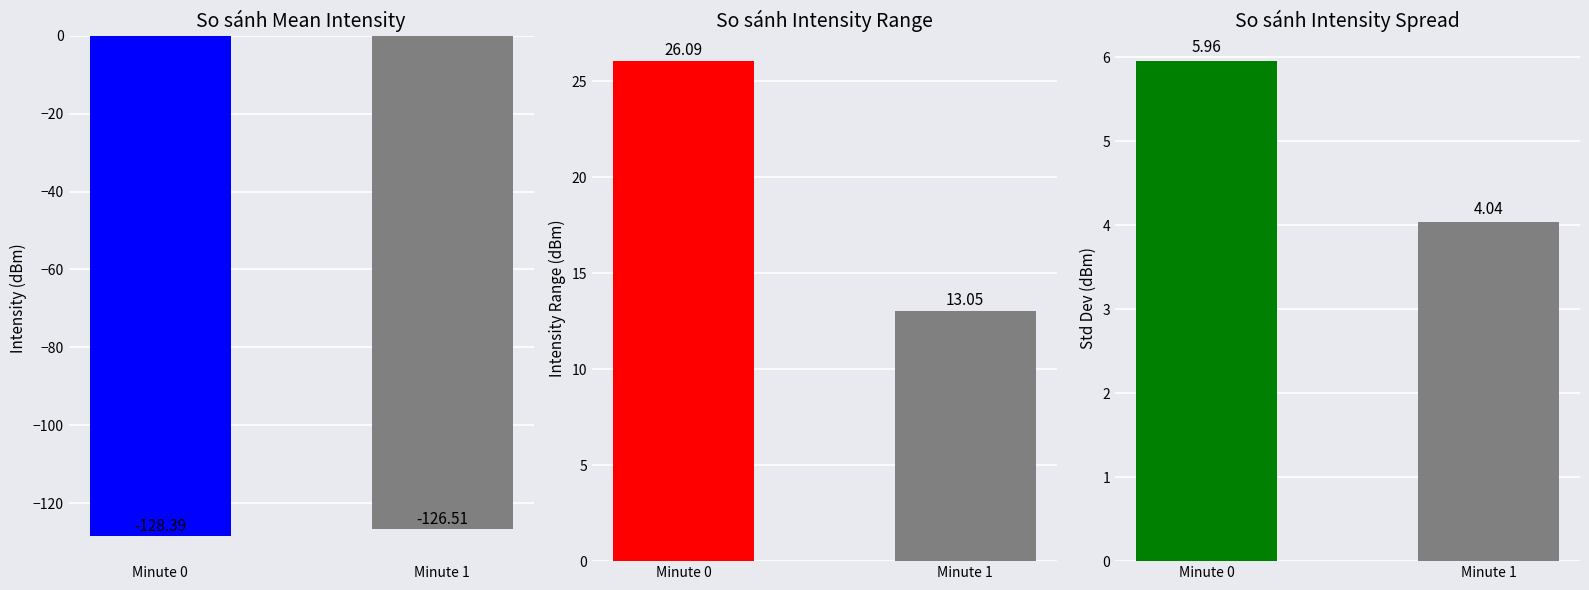

Reading left to right, what are all the values shown in this chart?

Mean Intensity: Minute 0=-128.4	Minute 1=-126.5
Intensity Range: Minute 0=26.1	Minute 1=13.1
Std Dev: Minute 0=6.0	Minute 1=4.0